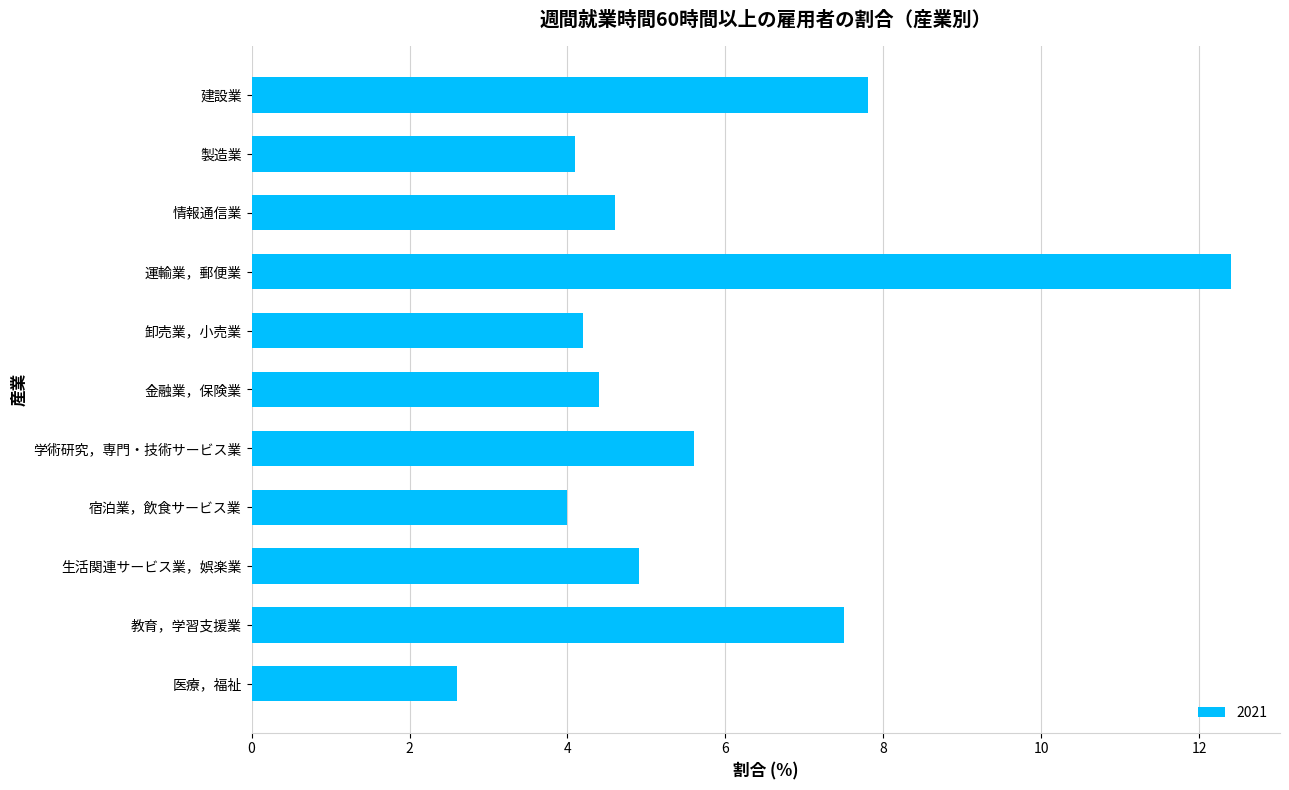

How many bars are there in total?

11